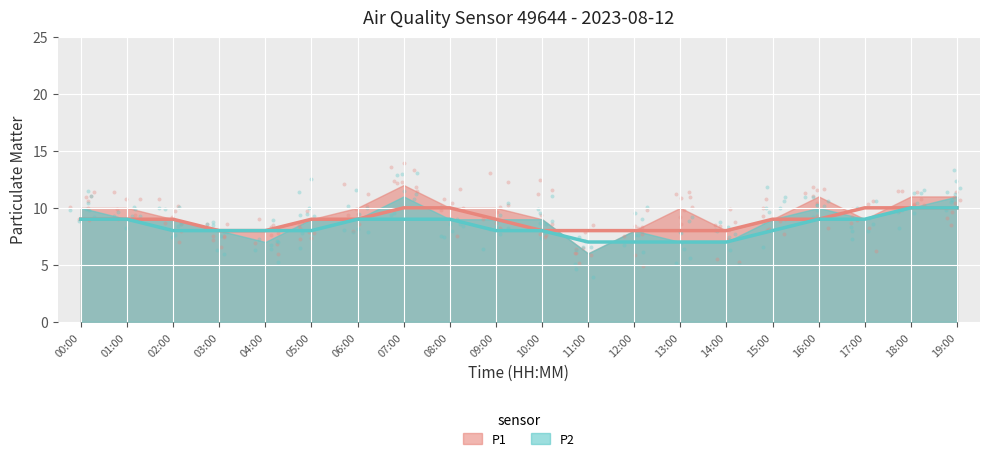

At how many categories does at least one series exceed 7?

19